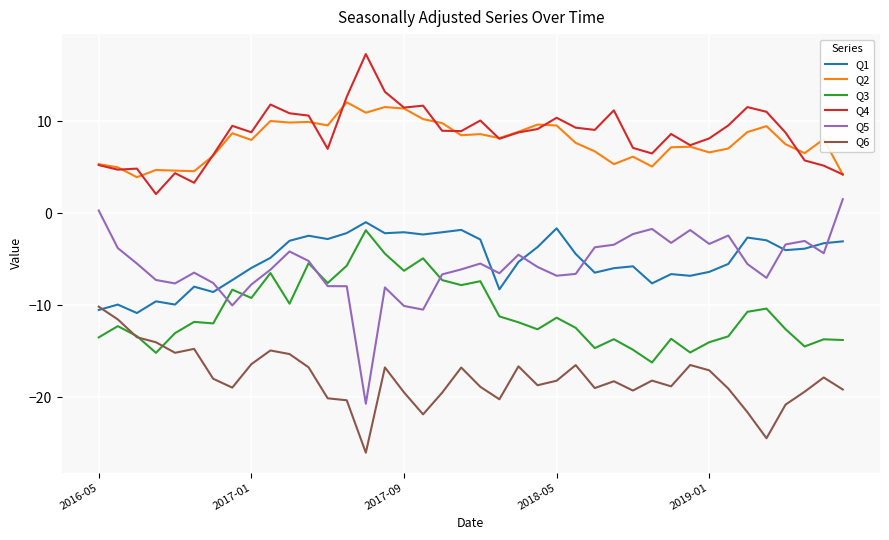

Which series has the largest range (max minus min)?

Q5